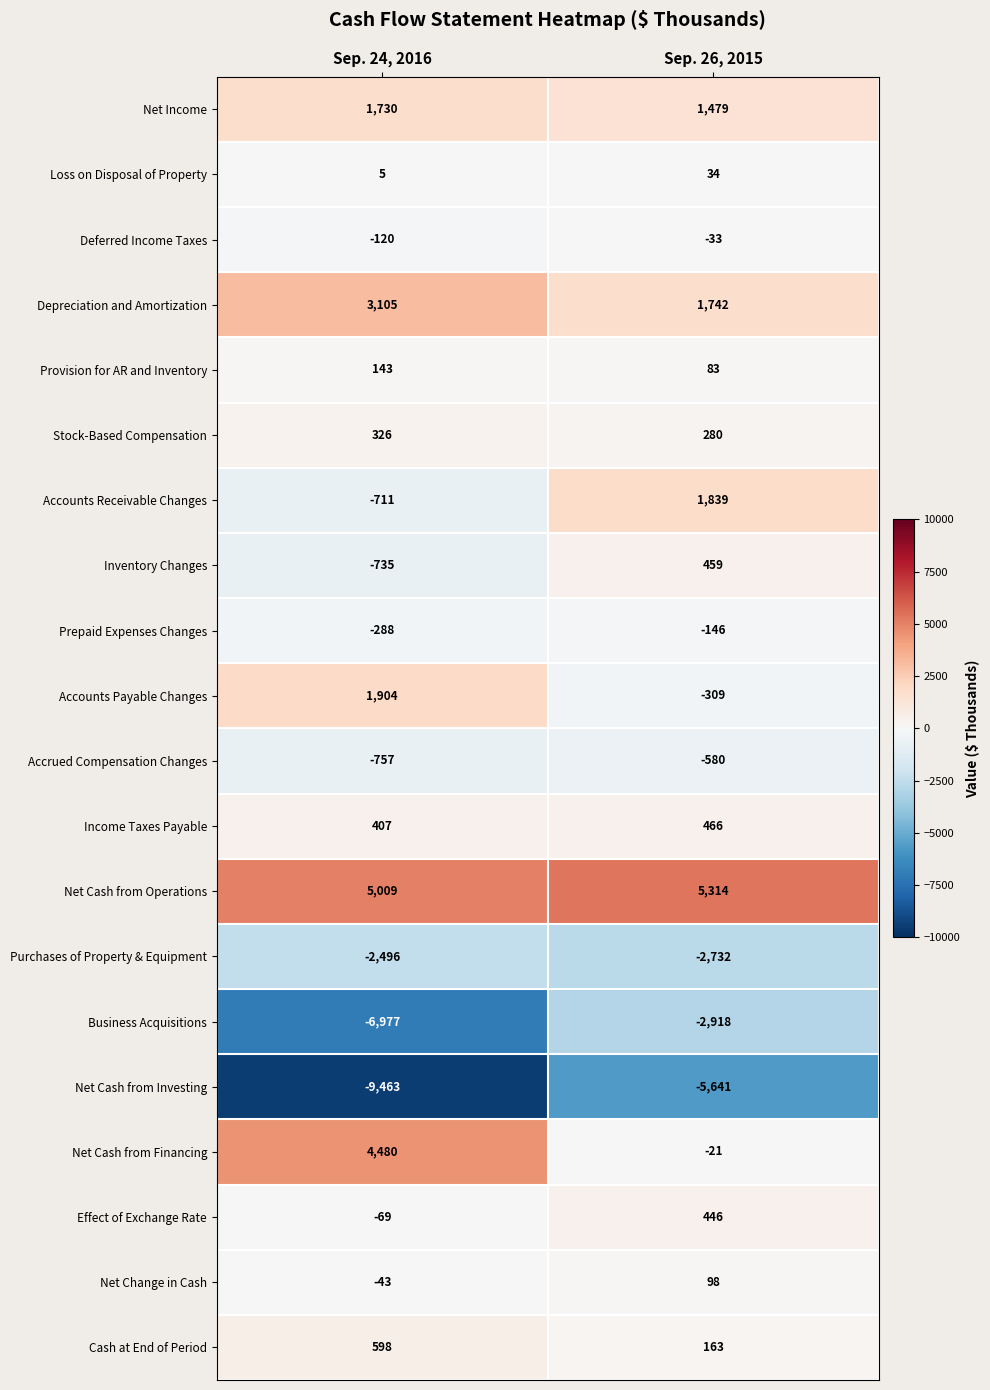

Which series changed the most between Sep. 24, 2016 and Sep. 26, 2015?

Net Cash from Financing